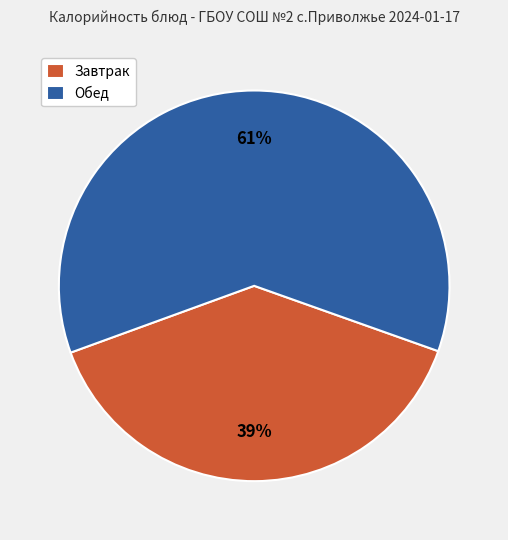

To the nearest percent, what portion does Обед represent?

61%